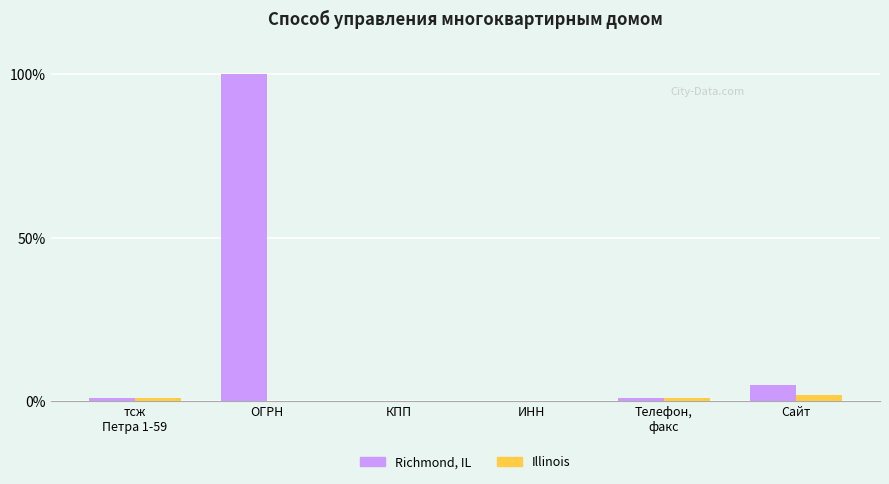

Is it true that Richmond, IL equals 1 at Телефон,
факс?

True